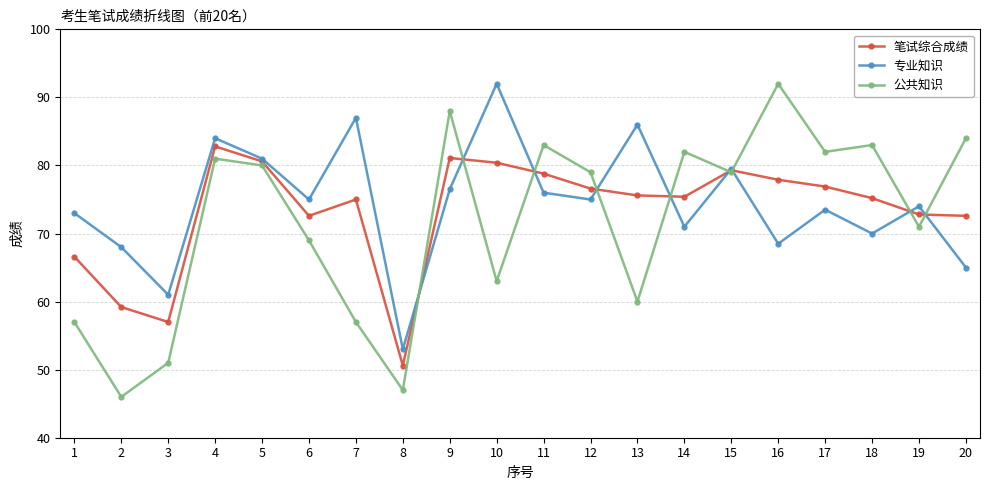

What is the lowest value of the 专业知识 series?

53.0